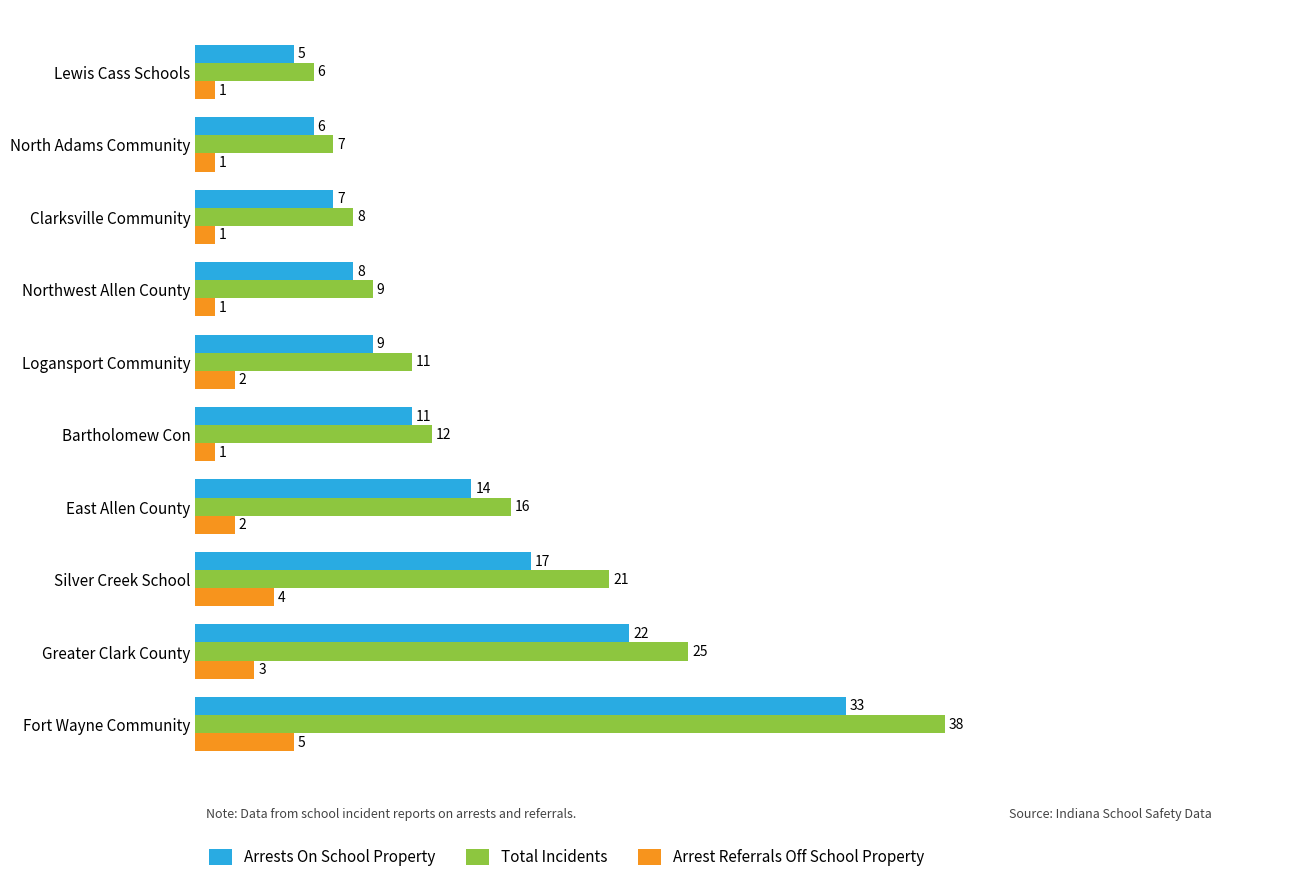

At which label is Arrests On School Property closest to 19?

Silver Creek School